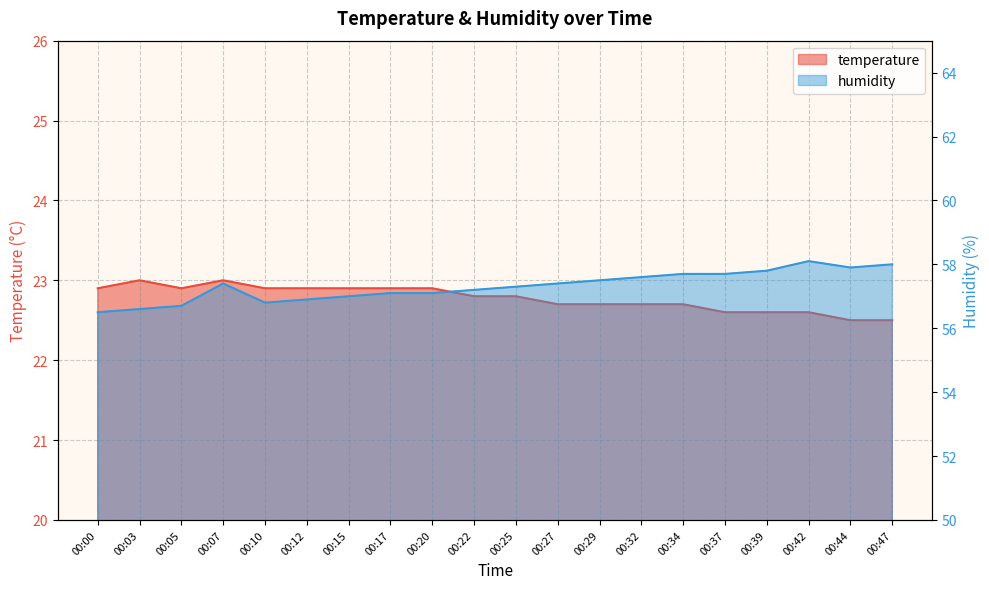

What are all the series names shown in the legend?

temperature, humidity